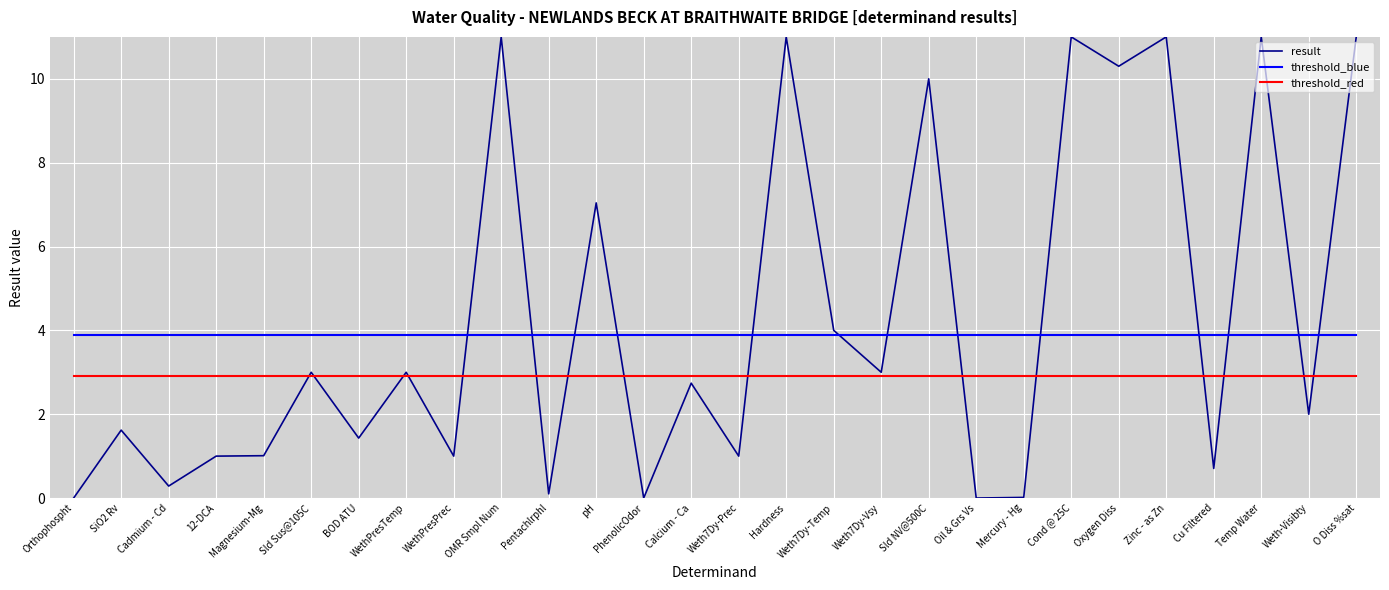

At Temp Water, list the series in order from largest to smallest.

result, threshold_blue, threshold_red